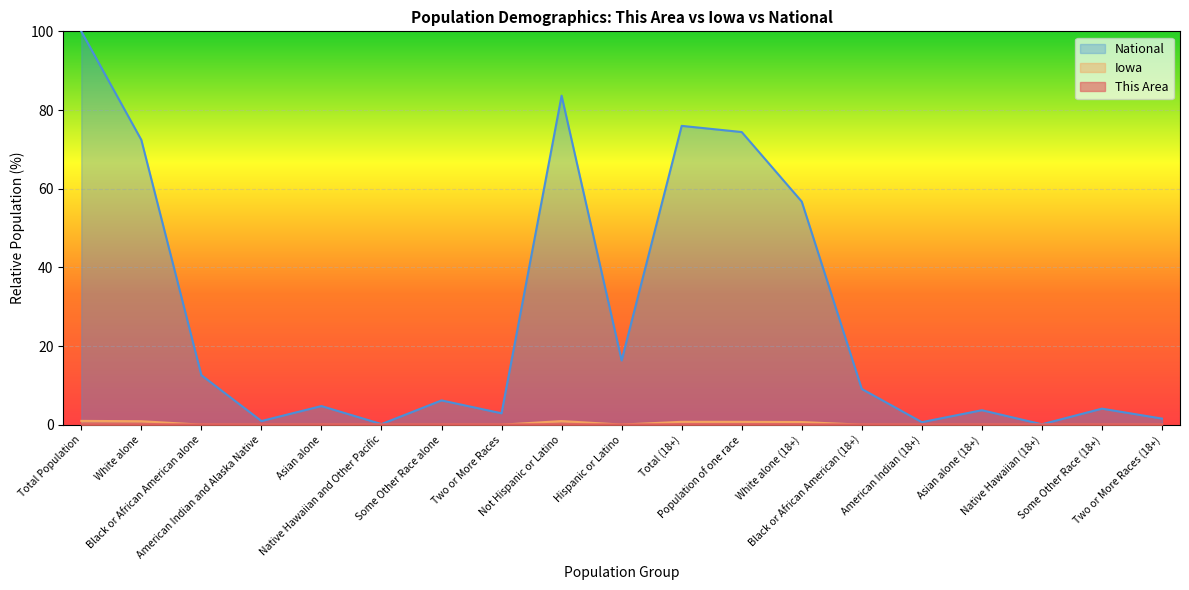

True or false: This Area and National cross at least once.

False